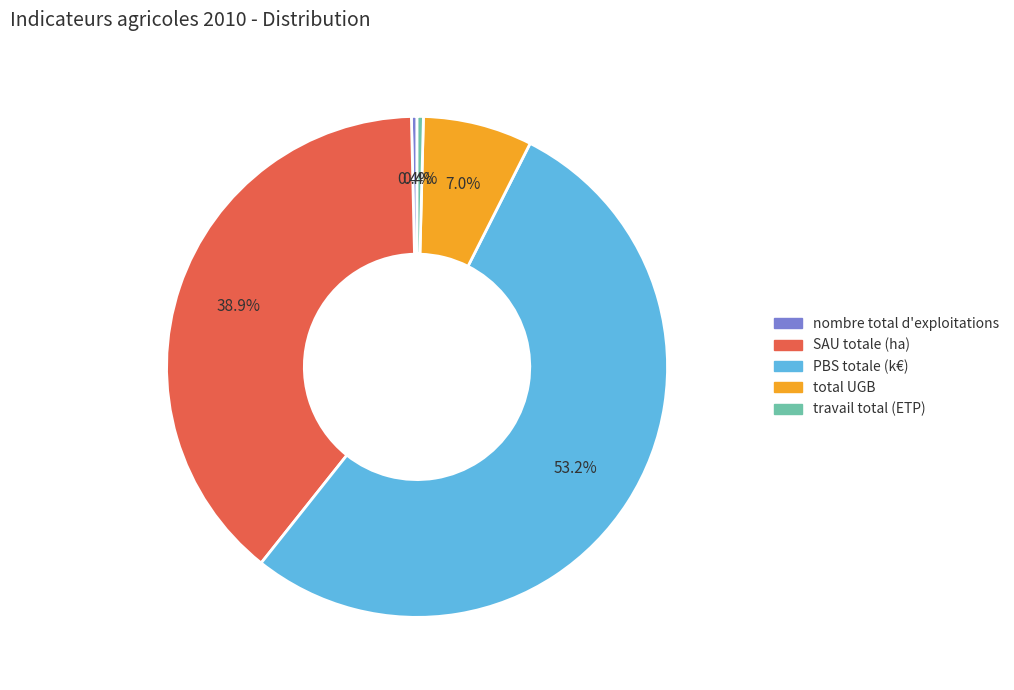

Does travail total (ETP) represent more than half of the total?

No